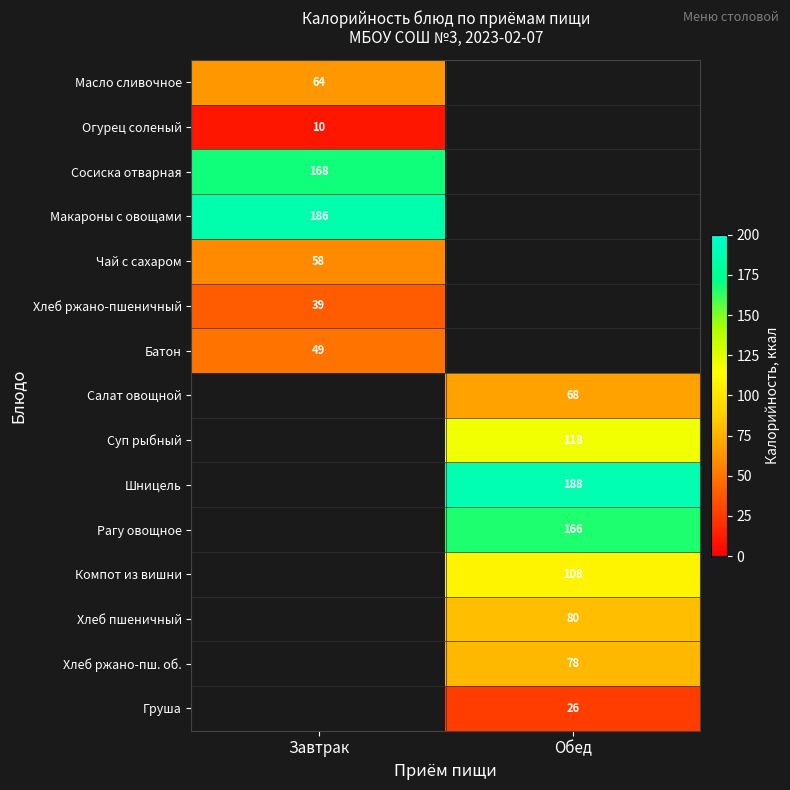

The Батон series shows 34 at Завтрак. True or false?

False